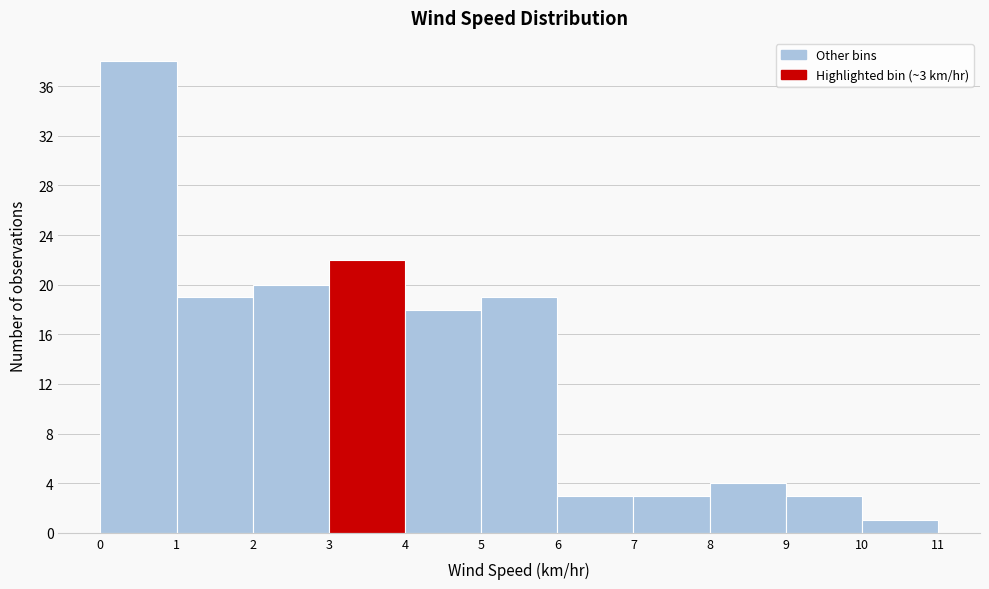

Over which range of the x-axis is the bar tallest?

0 to 1